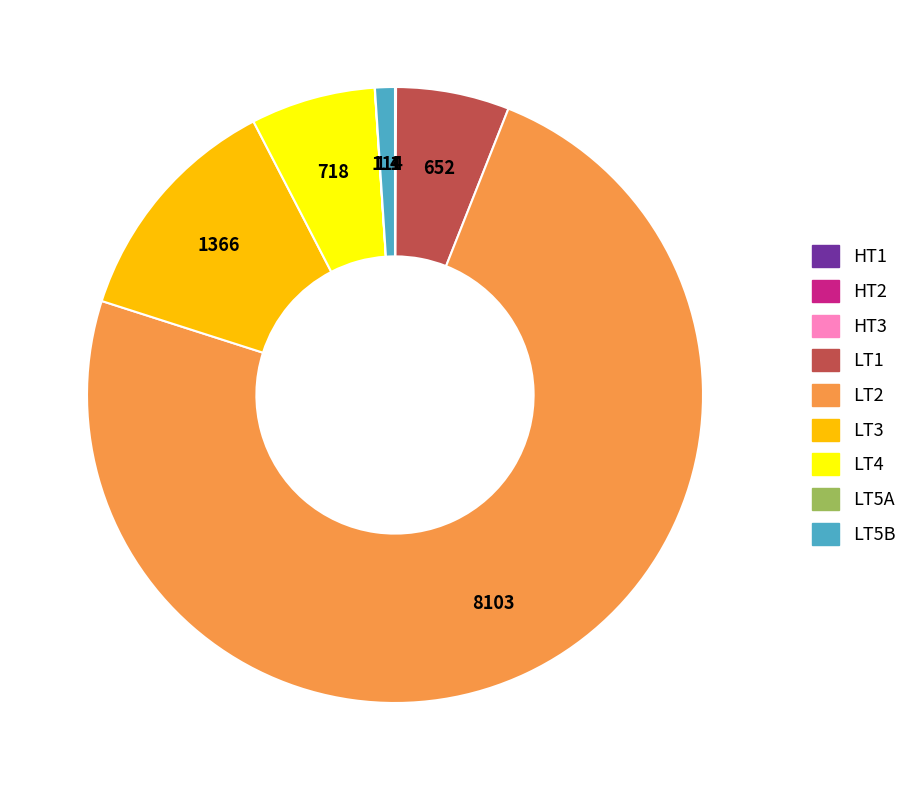

Does any single category account for the majority?

Yes